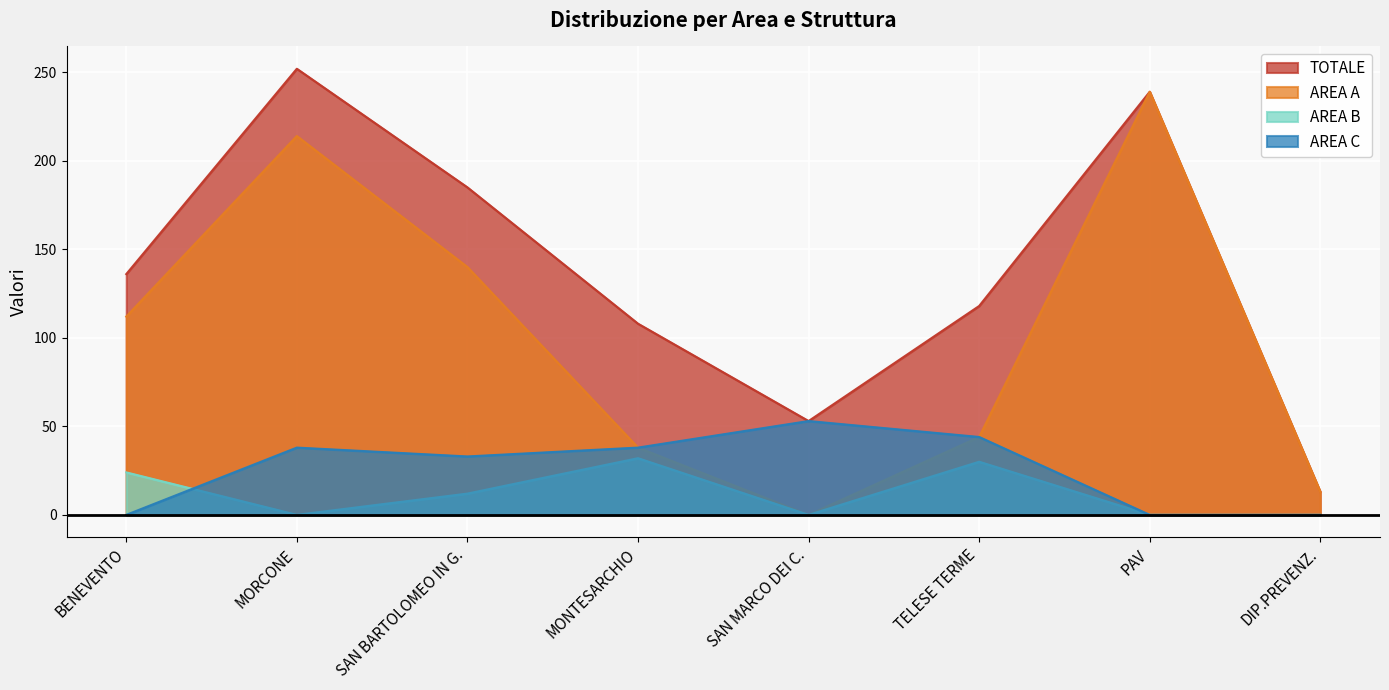

True or false: AREA B and TOTALE intersect in this chart.

False